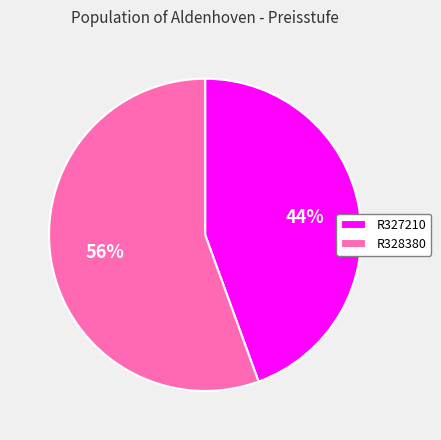

Rank the categories by value from highest to lowest.

R328380, R327210